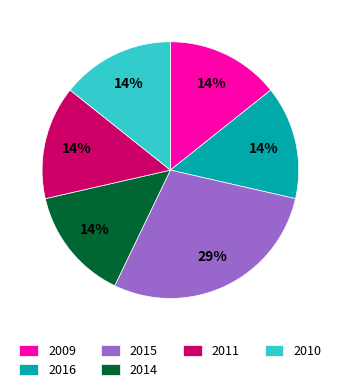

What is the largest slice in the pie chart?

2015